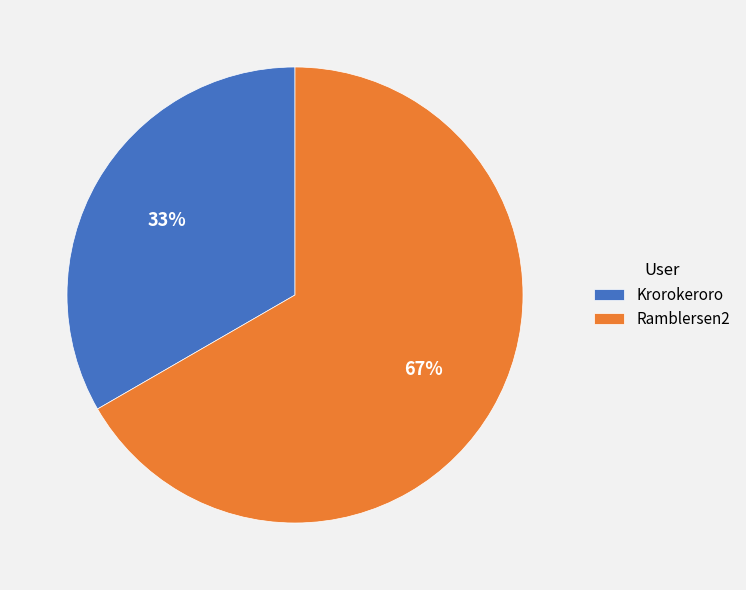

How many slices are in this pie chart?

2